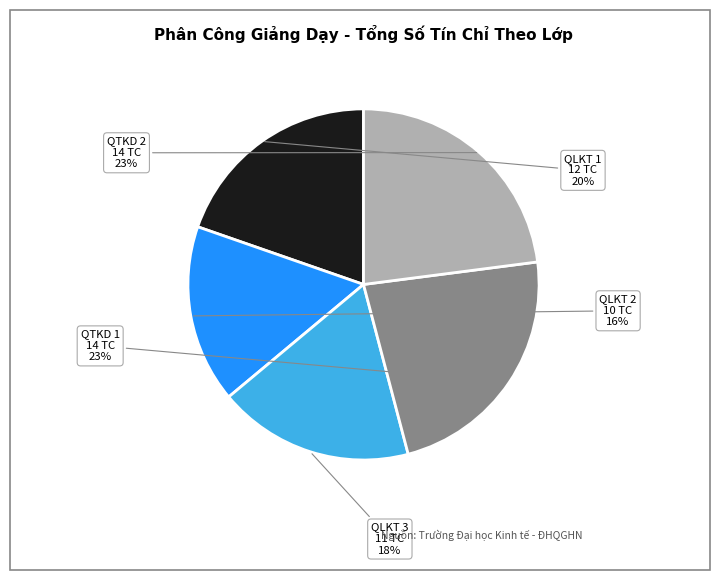

Does any single category account for the majority?

No